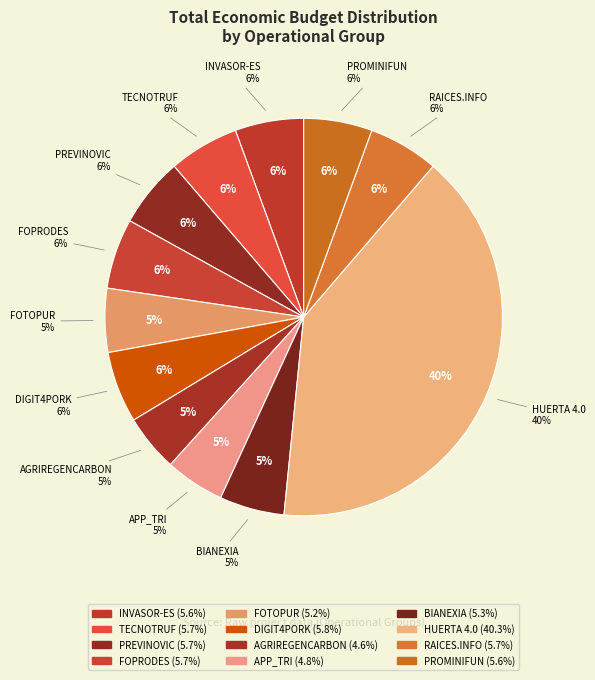

Rank the categories by value from highest to lowest.

HUERTA 4.0, DIGIT4PORK, RAICES.INFO, FOPRODES, TECNOTRUF, PREVINOVIC, INVASOR-ES, PROMINIFUN, BIANEXIA, FOTOPUR, APP_TRI, AGRIREGENCARBON